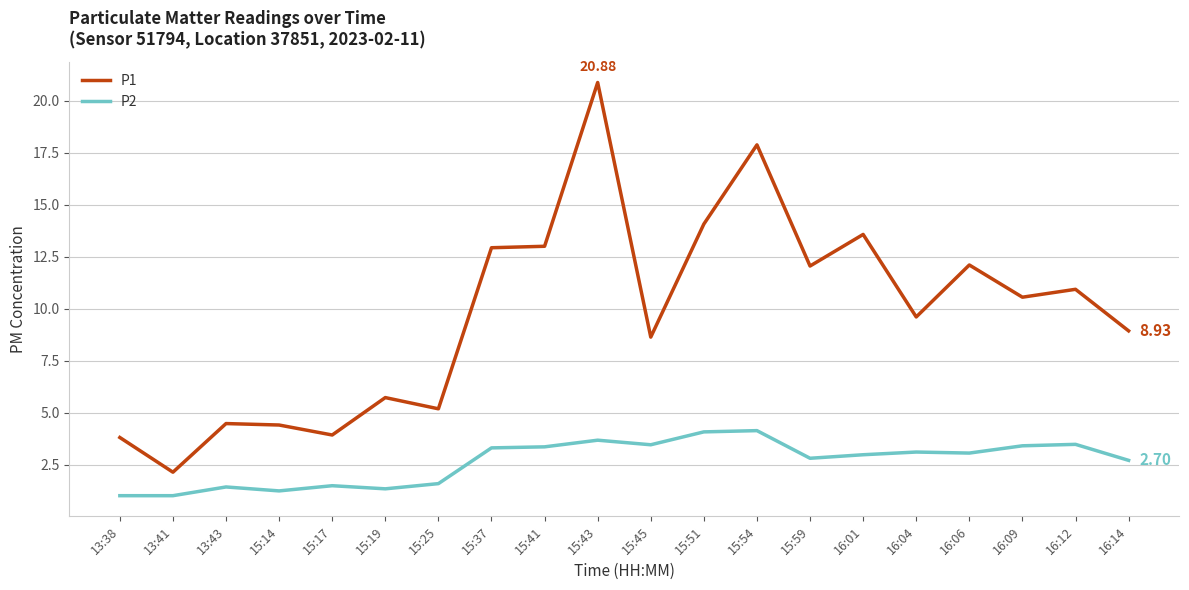

At how many categories does at least one series exceed 18?

1